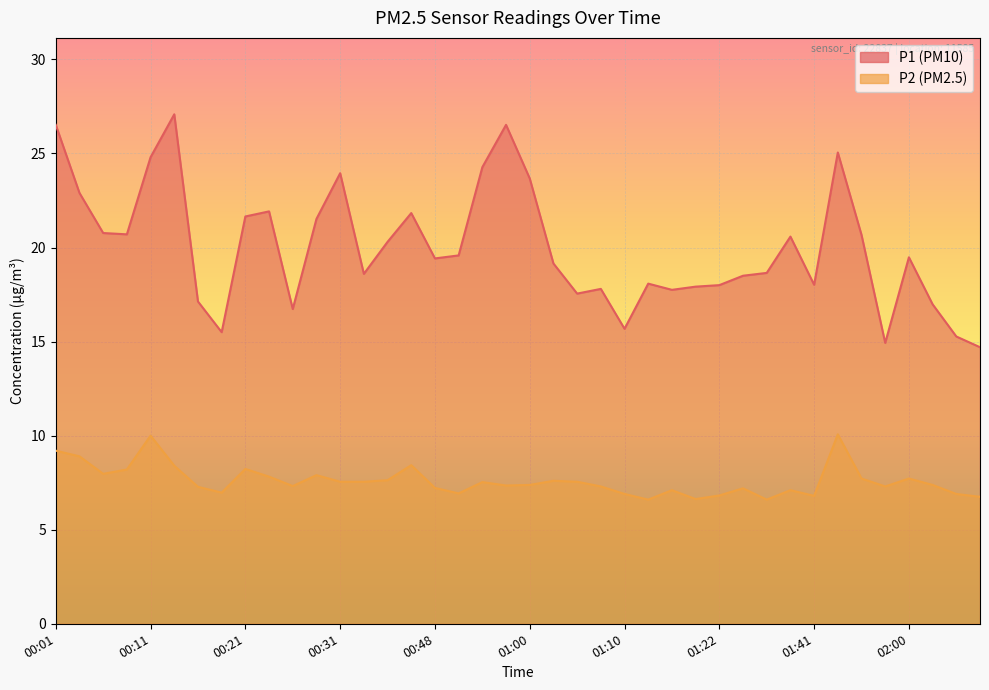

List the labels in order of P1 value, smallest first.

02:11, 01:57, 02:08, 00:19, 01:10, 00:26, 02:02, 00:16, 01:05, 01:17, 01:07, 01:20, 01:22, 01:41, 01:12, 01:28, 00:37, 01:31, 01:02, 00:48, 02:00, 00:50, 00:39, 01:38, 01:49, 00:09, 00:06, 00:29, 00:21, 00:42, 00:24, 00:04, 01:00, 00:31, 00:52, 00:11, 01:47, 00:01, 00:58, 00:14